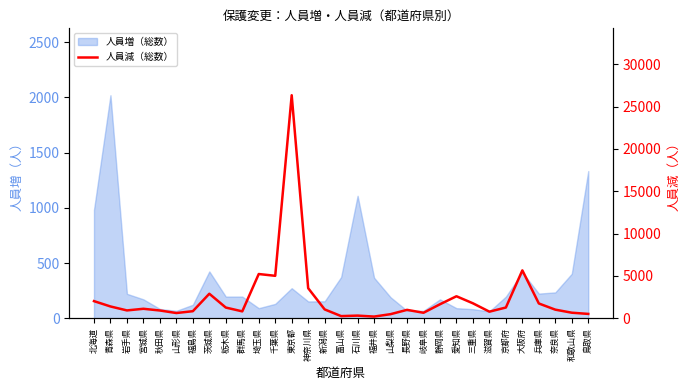

Where is the data nearest to the value 13270?

大阪府